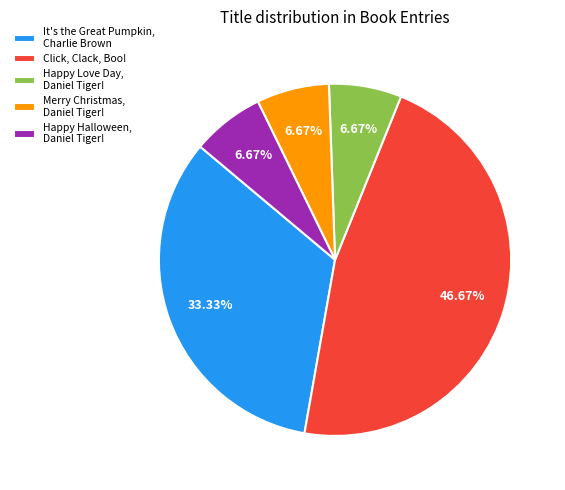

To the nearest percent, what portion does Merry Christmas, Daniel Tiger! represent?

7%